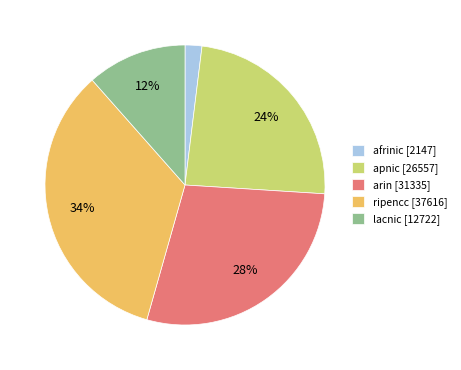

Which slice is the smallest?

afrinic